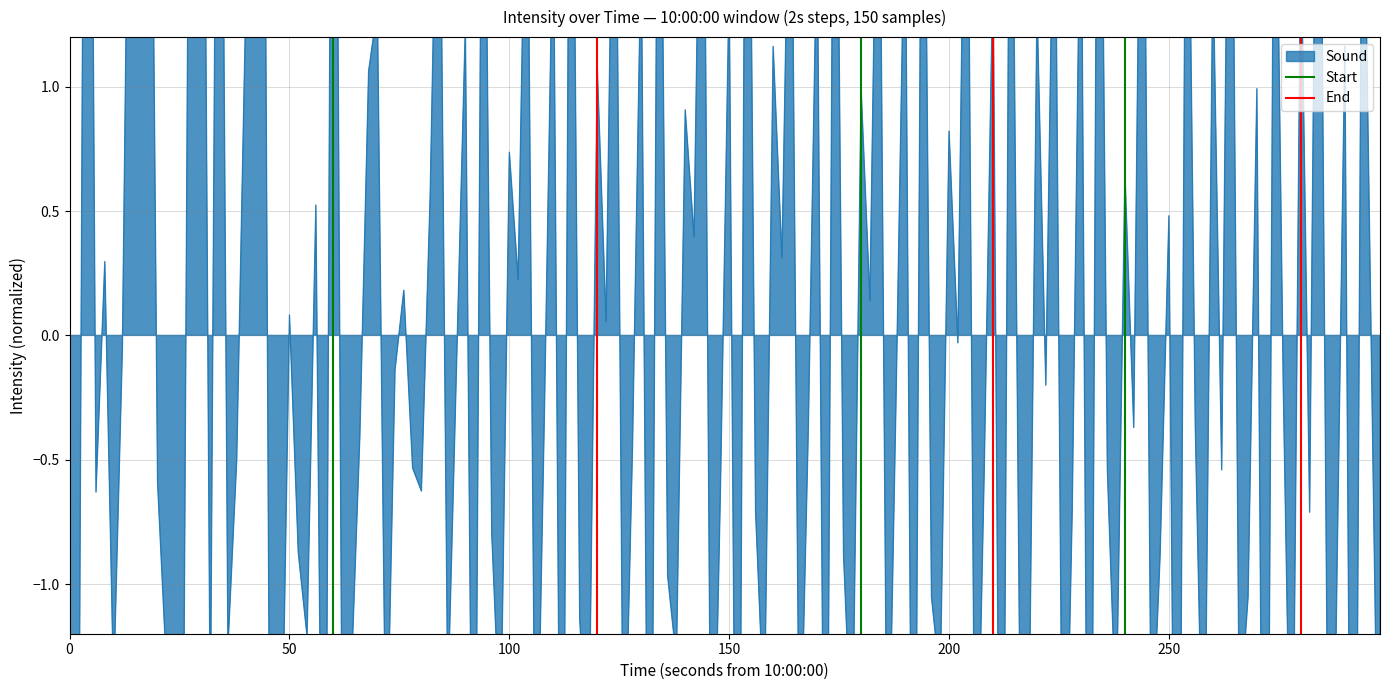

Which category has the highest value in the Start series?

50